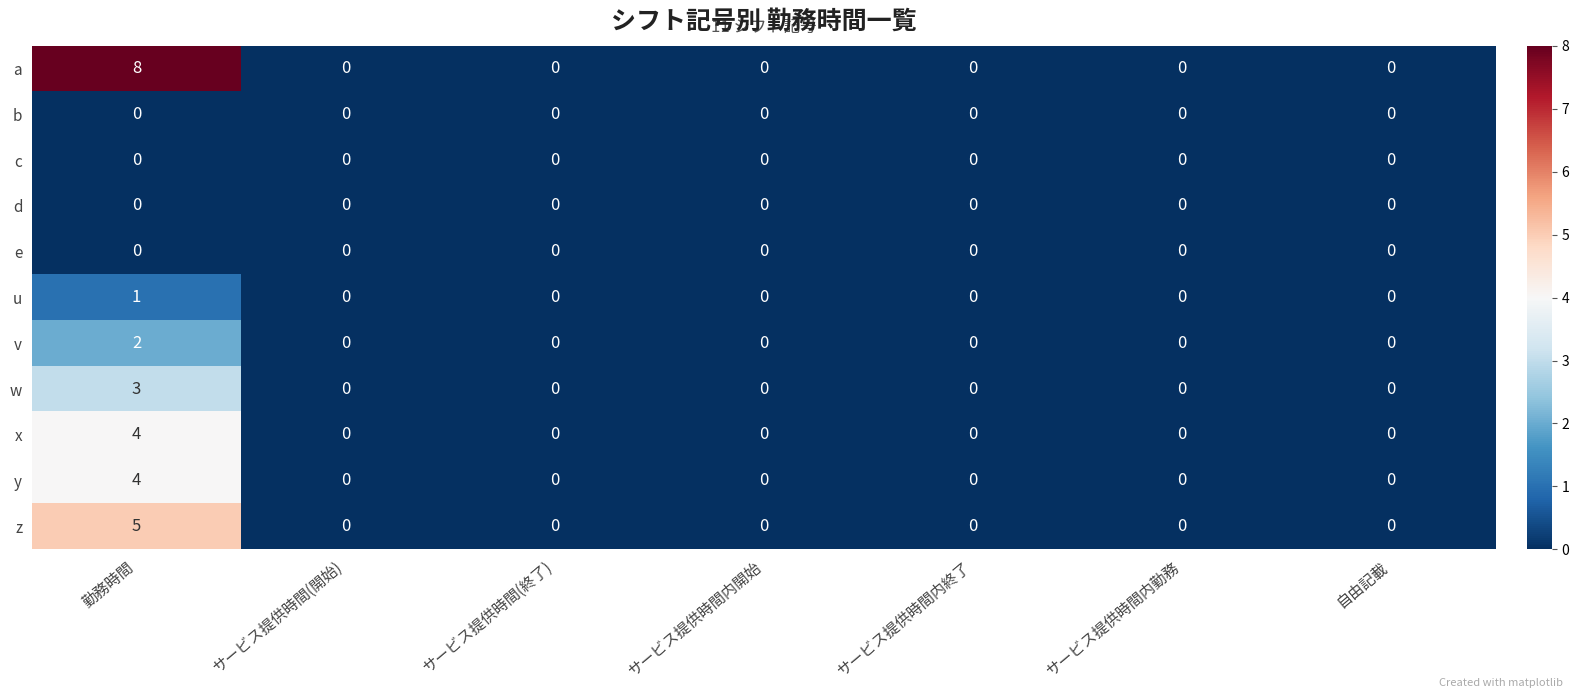

At which category is the sum across all series the highest?

勤務時間